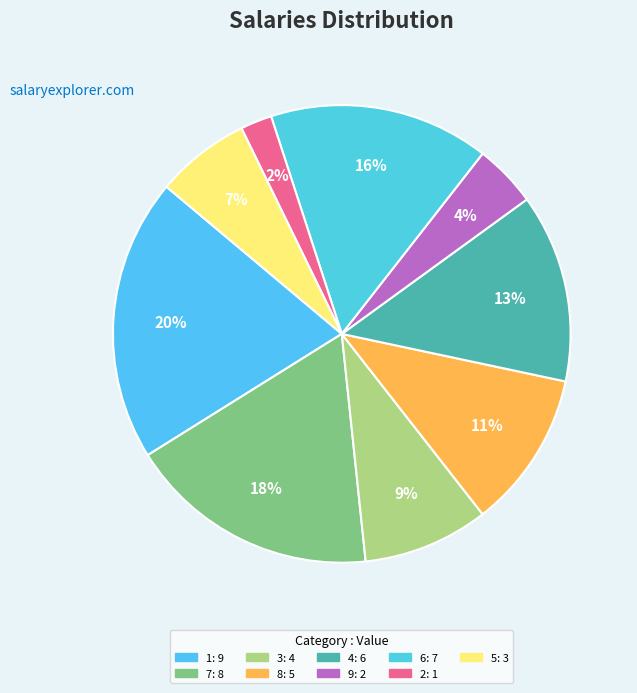

How many slices are in this pie chart?

9